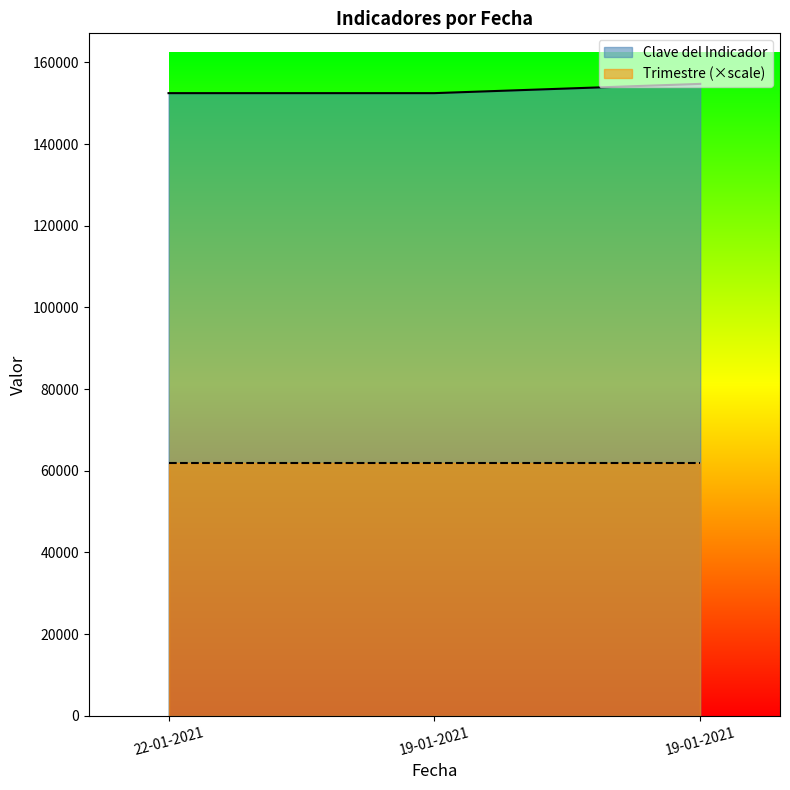

What is the change in value from 19-01-2021 to 19-01-2021?

+2268